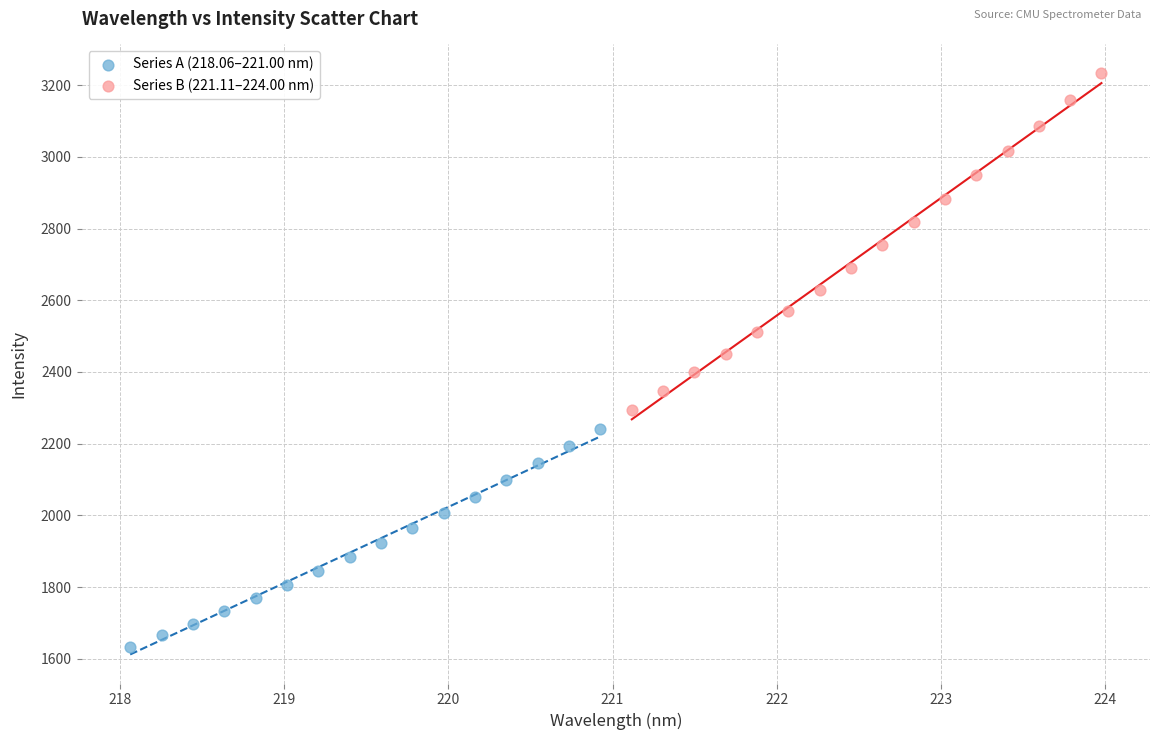

Which series has the largest Y range (max minus min)?

Series B (221.11–224.00 nm)